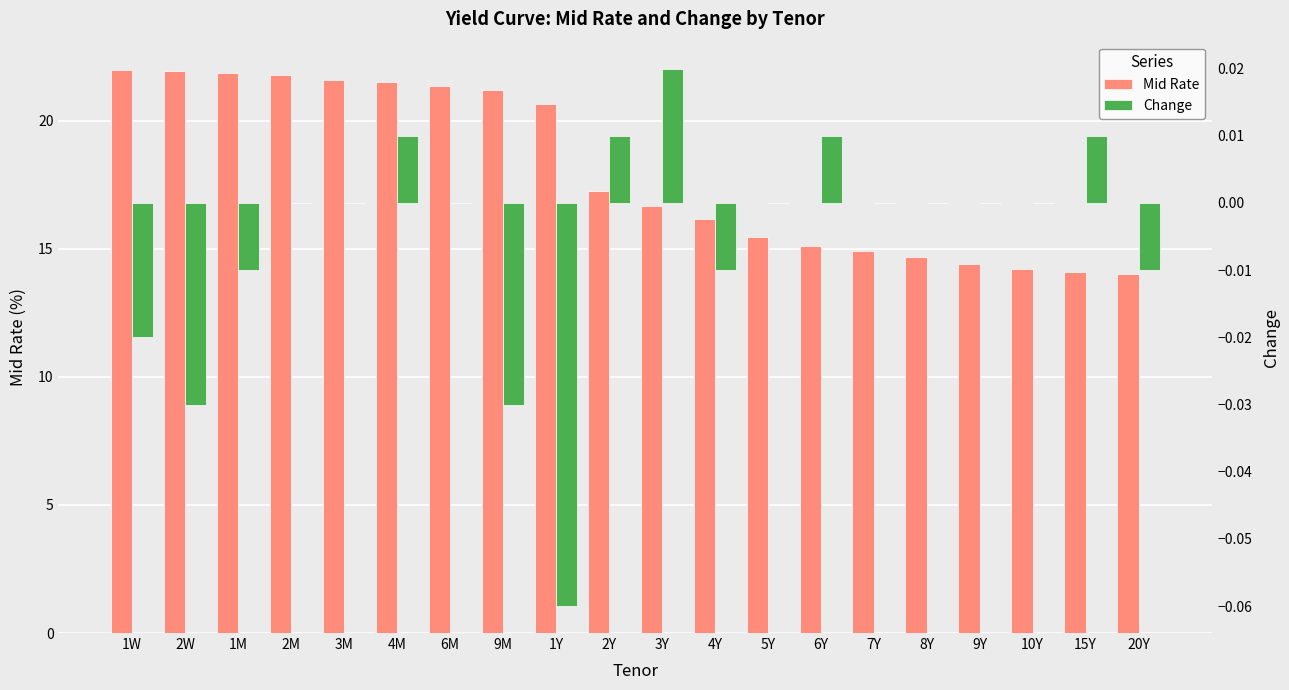

What position from the left is 4M?

6